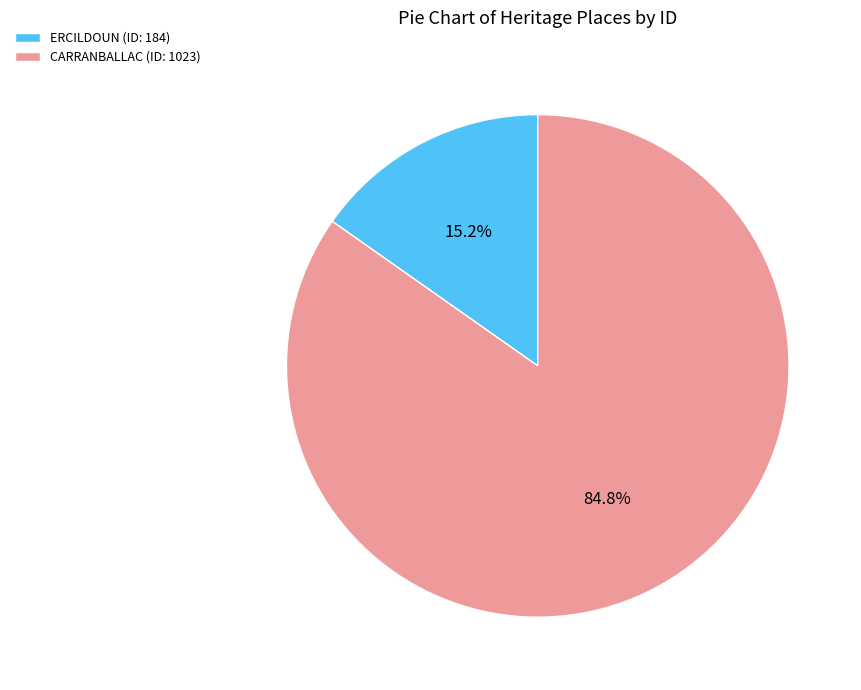

What percentage do CARRANBALLAC and ERCILDOUN together represent?

100.0%